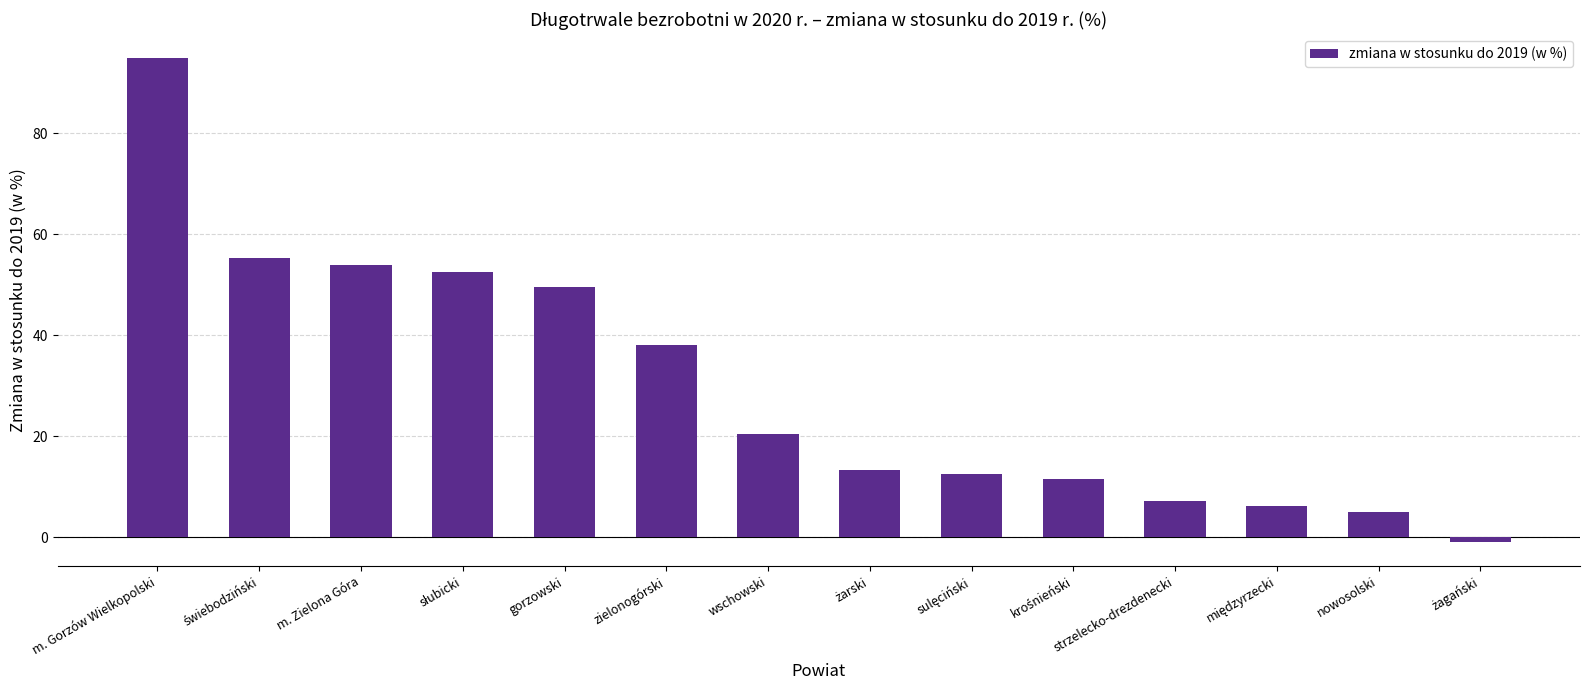

Which category has the highest value across all series?

m. Gorzów Wielkopolski